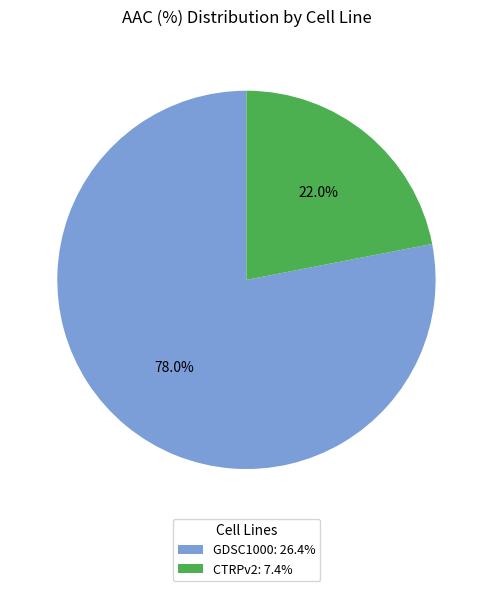

Between GDSC1000 and CTRPv2, which is larger?

GDSC1000